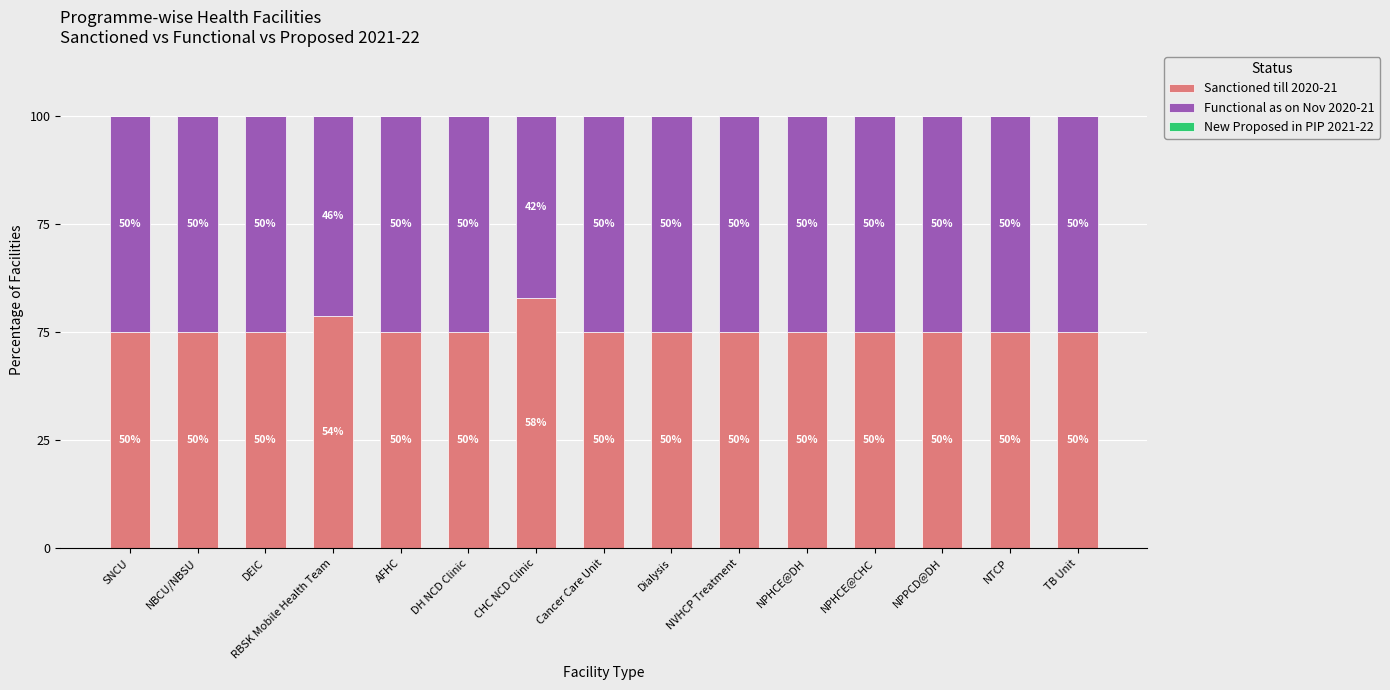

Is it true that Sanctioned till 2020-21 equals 57.9 at CHC NCD Clinic?

True